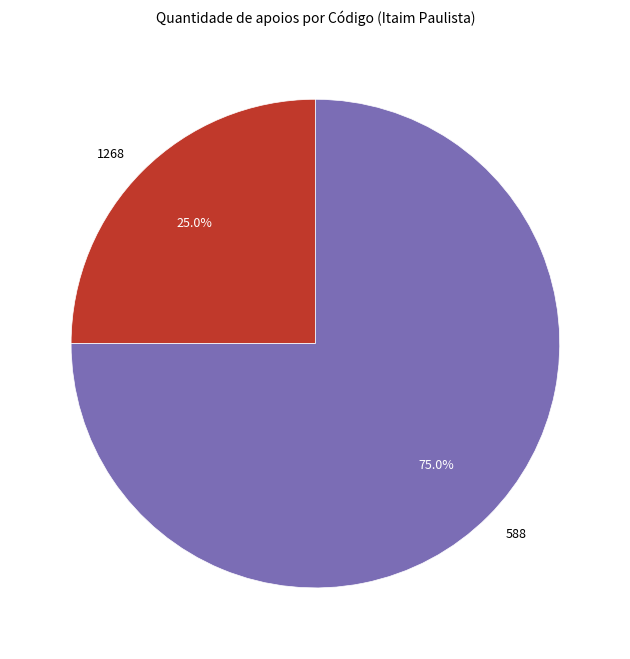

Which category accounts for the majority?

588